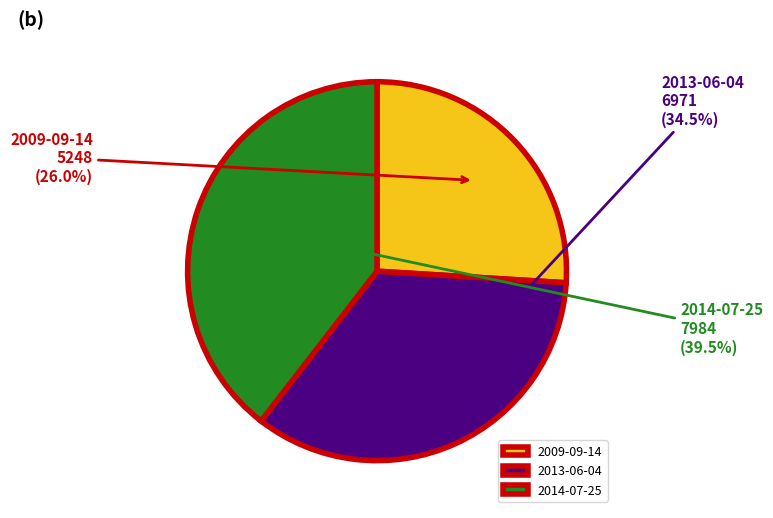

Count the number of slices in the pie.

3